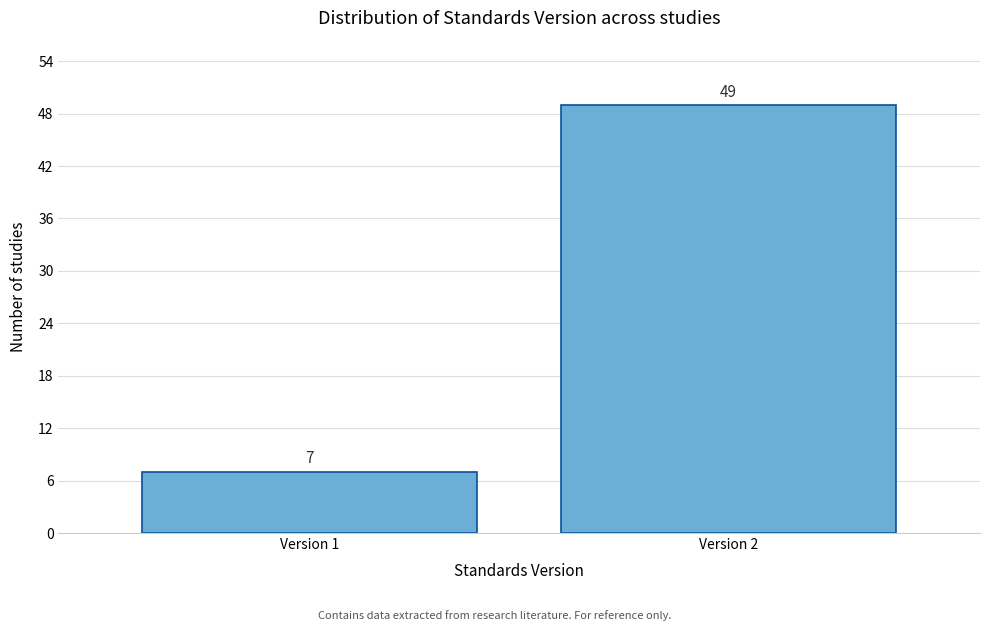

Reading left to right, transcribe all the data shown in this chart.

Version 1=7	Version 2=49